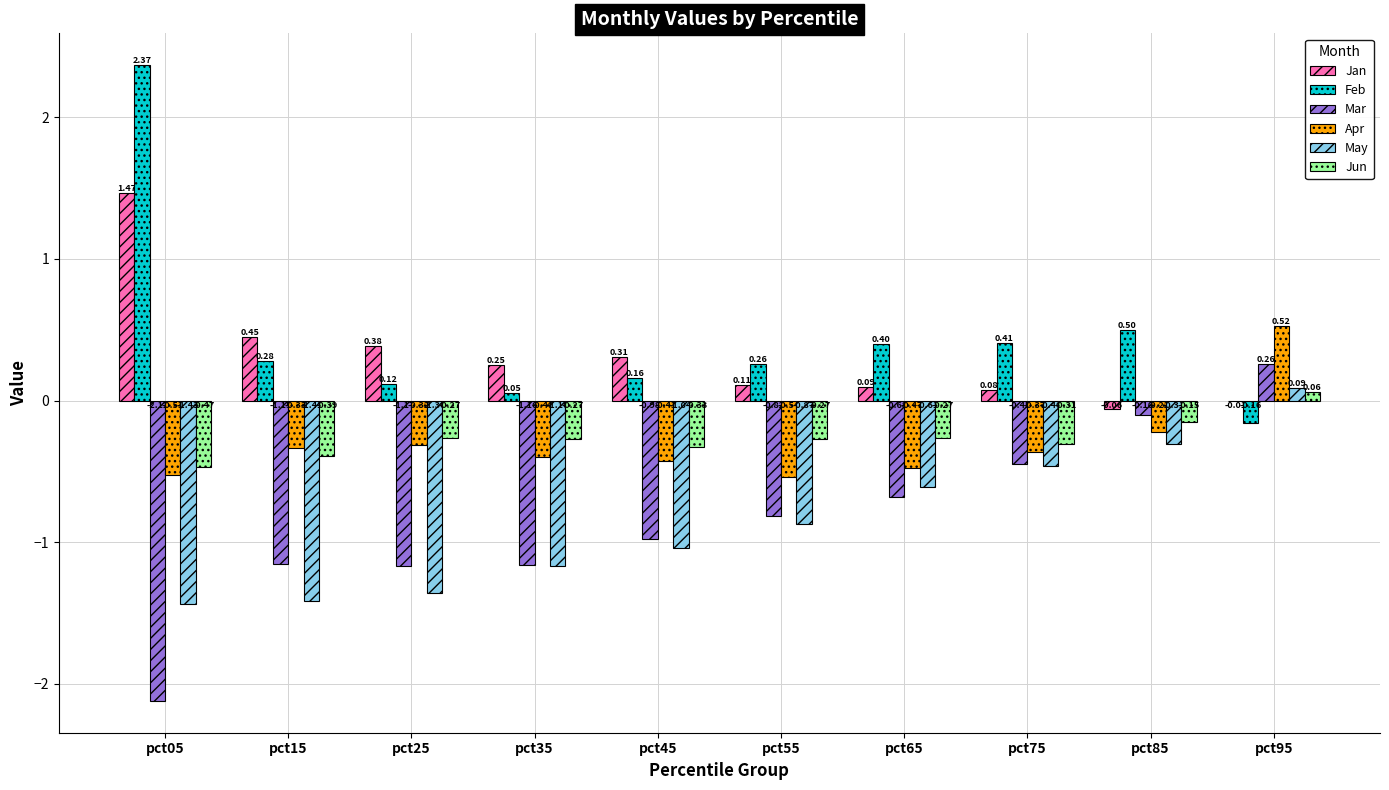

At which label does May first exceed 0?

pct95